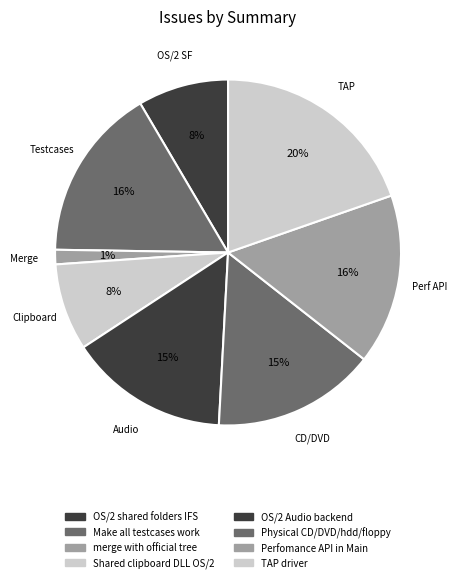

How many slices are in this pie chart?

8